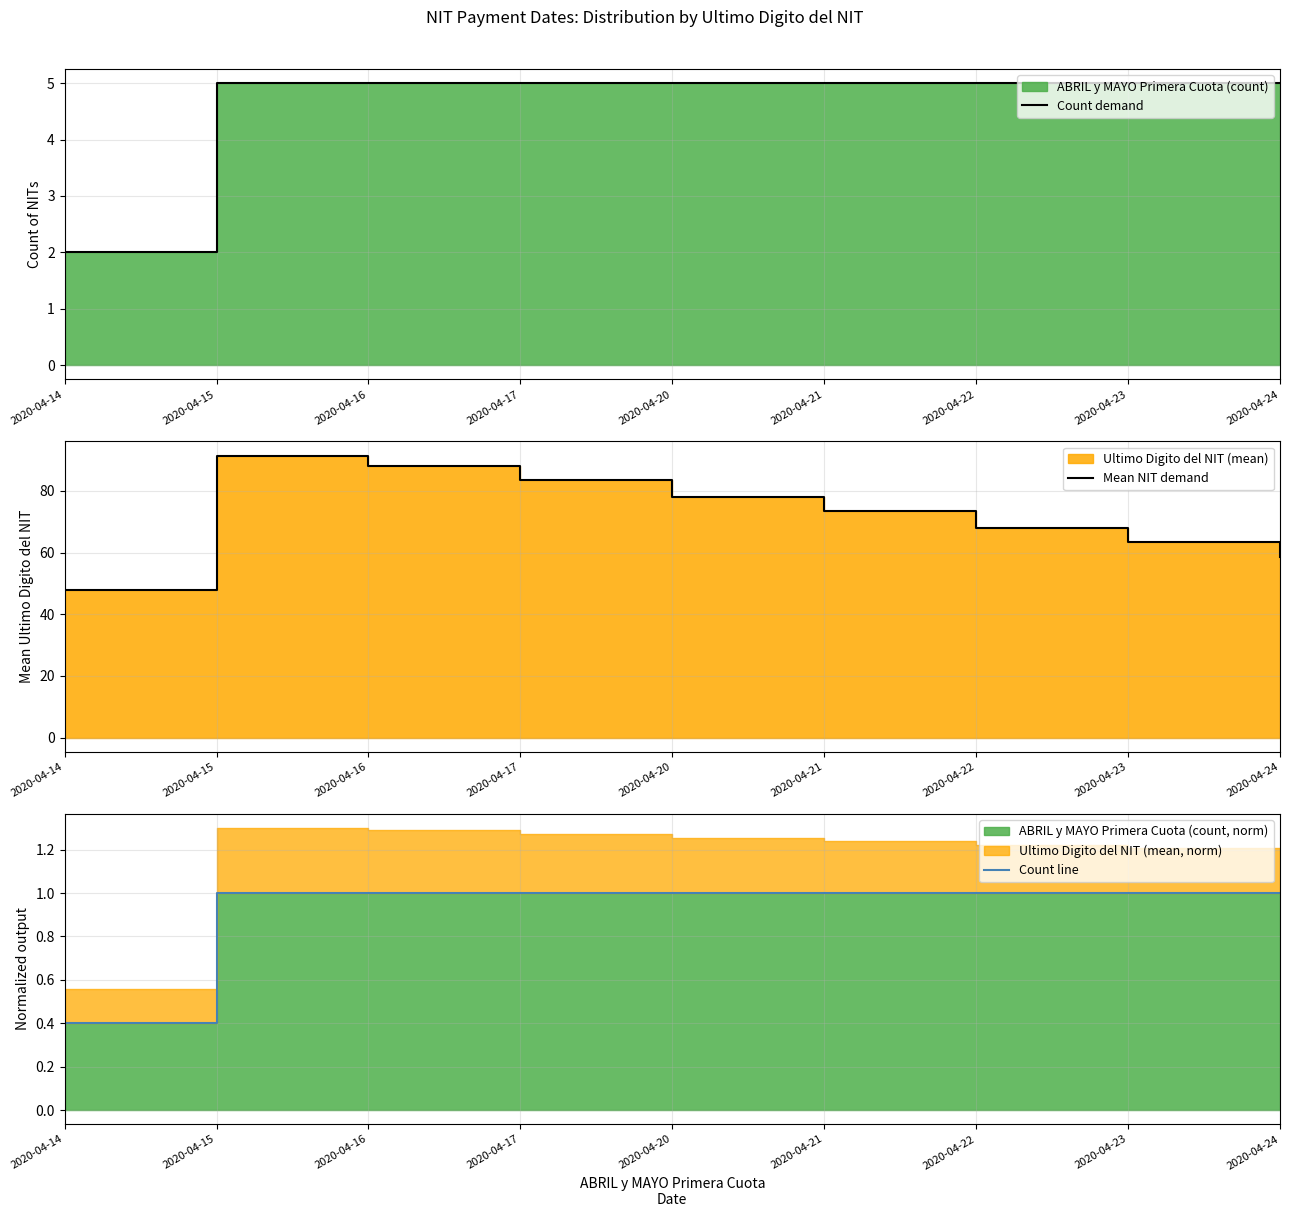

How many data points in Mean NIT demand are above 73?

5